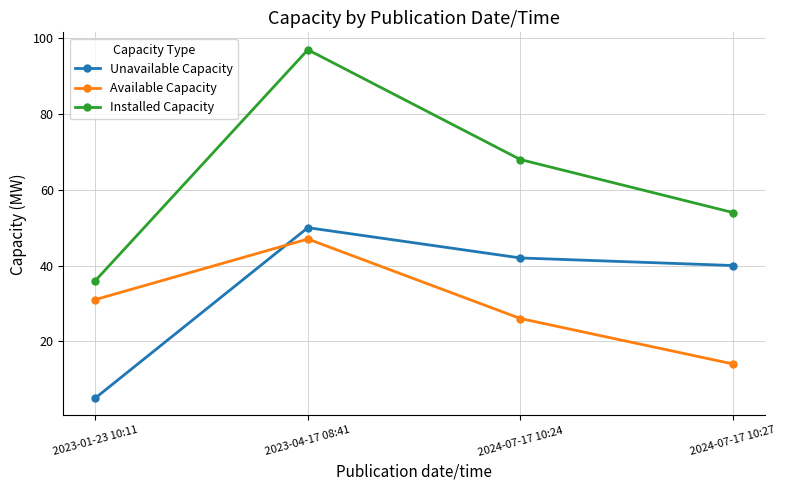

What are all the series names shown in the legend?

Unavailable Capacity, Available Capacity, Installed Capacity